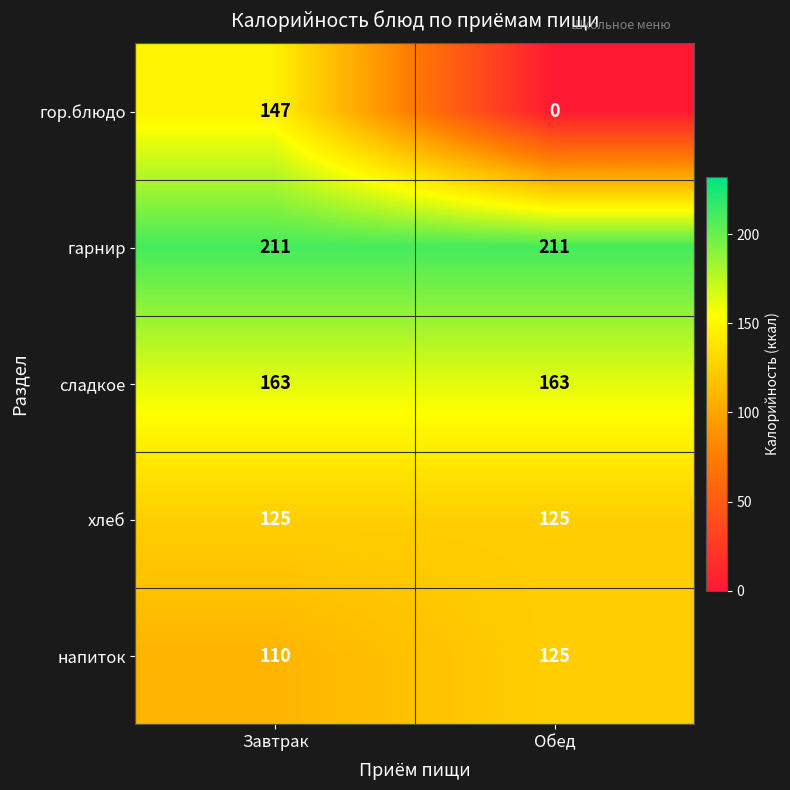

True or false: гарнир has a value of 211 at Завтрак.

True